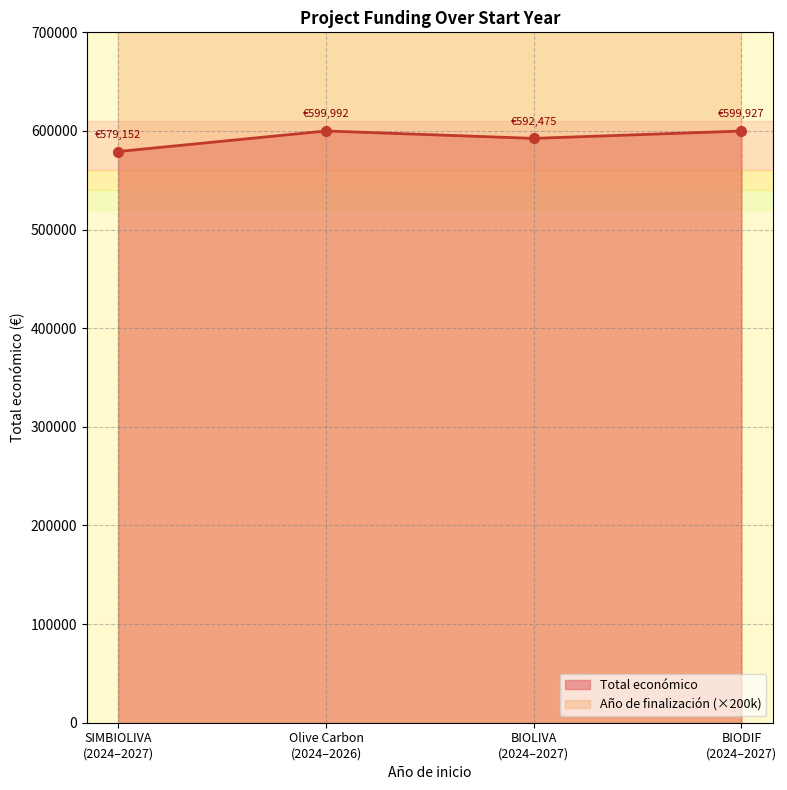

How many data points does each series have?

4